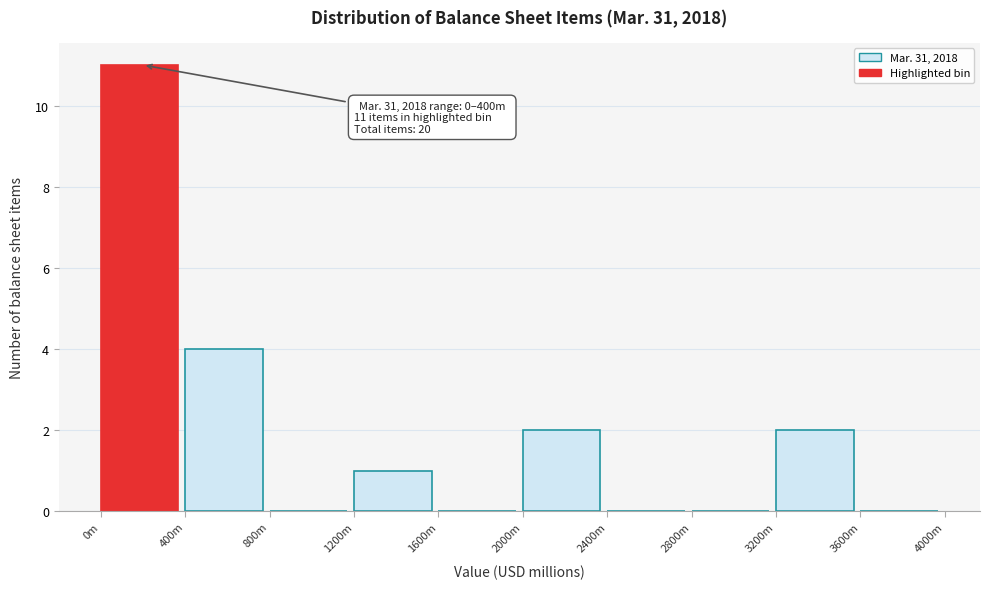

Is it true that the value at 400m is 1?

False